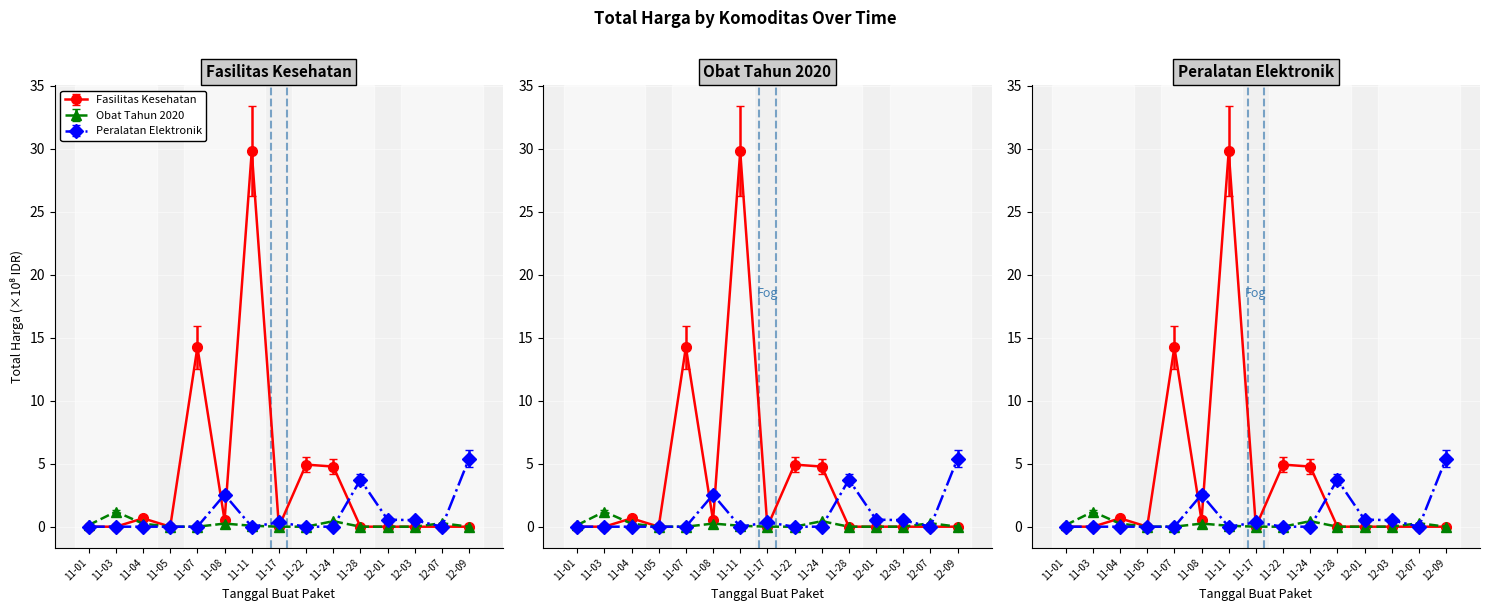

How many times do Fasilitas Kesehatan and Obat Tahun 2020 cross each other?

1